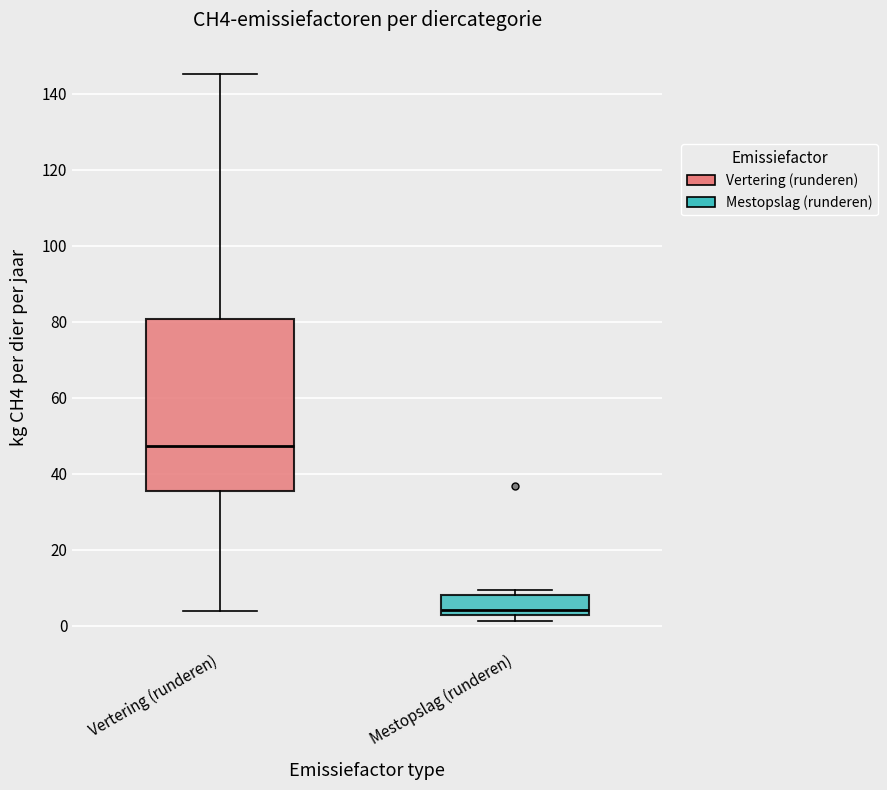

Which box is the tallest, from its lower edge to its upper edge?

Vertering (runderen)